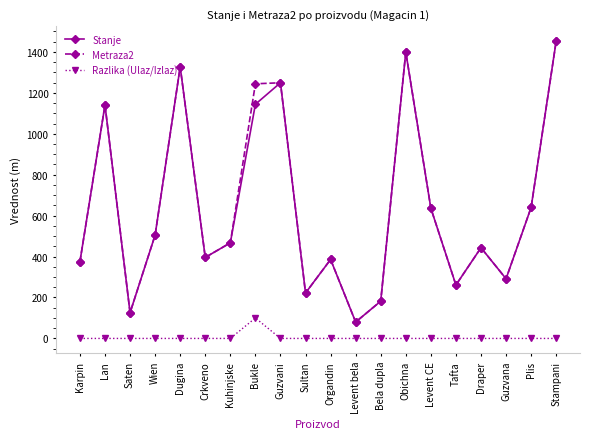

How many interior local valleys does the Stanje series have?

6